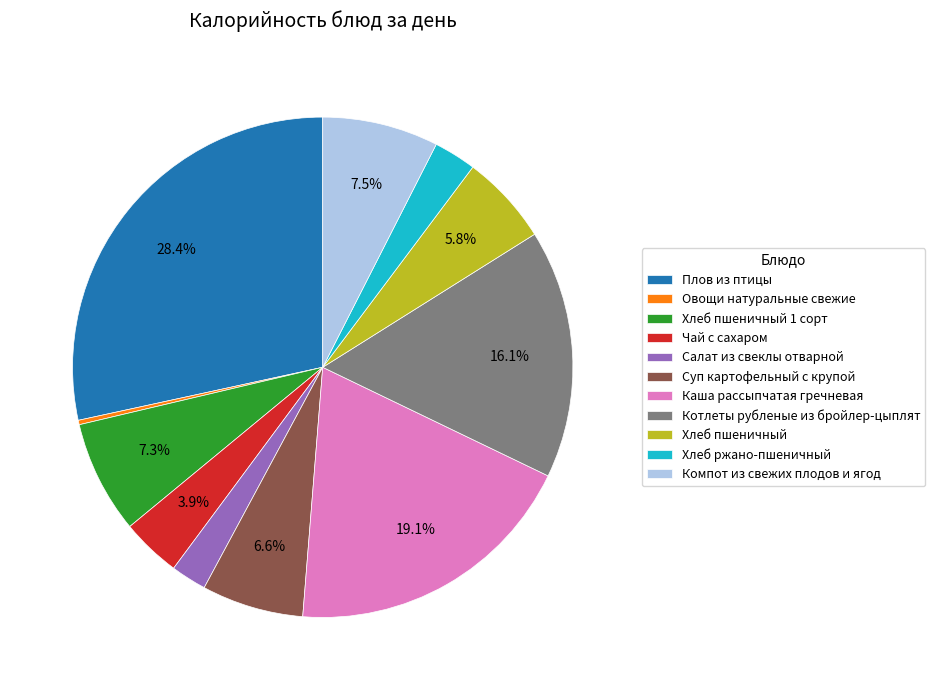

Which slice is the largest?

Плов из птицы